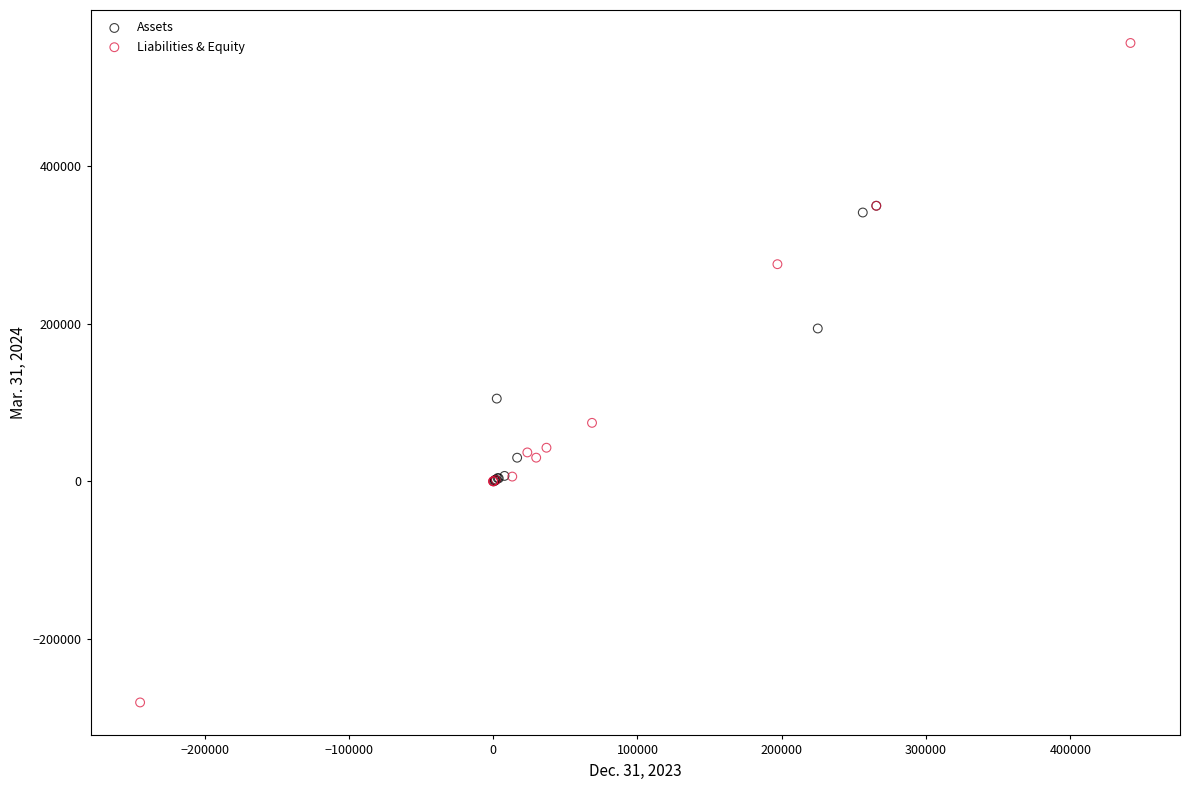

Which series reaches the minimum Y coordinate?

Liabilities & Equity